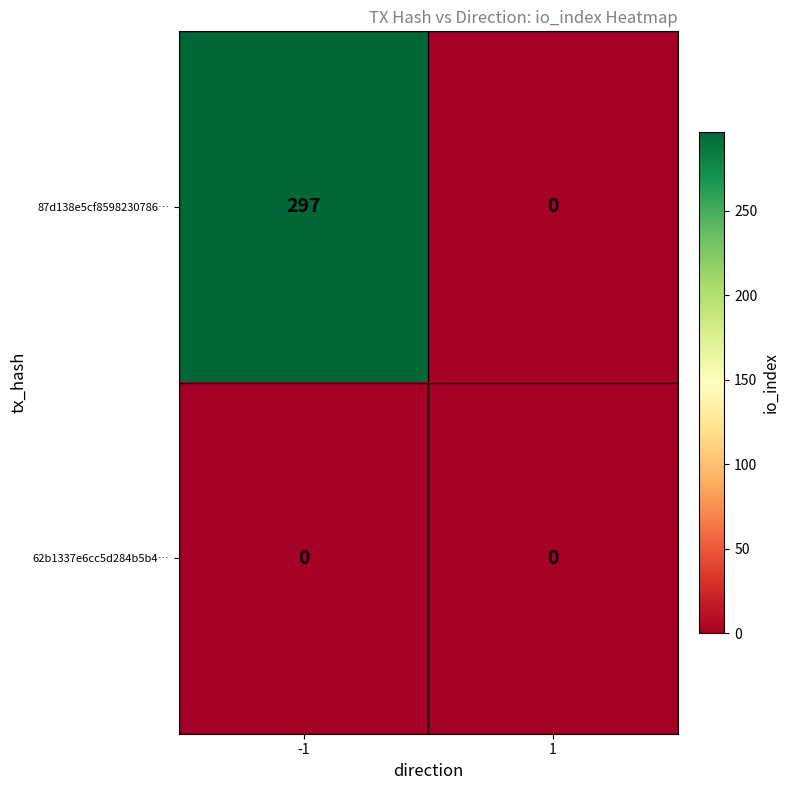

Which series has the largest range (max minus min)?

87d138e5cf8598230786…